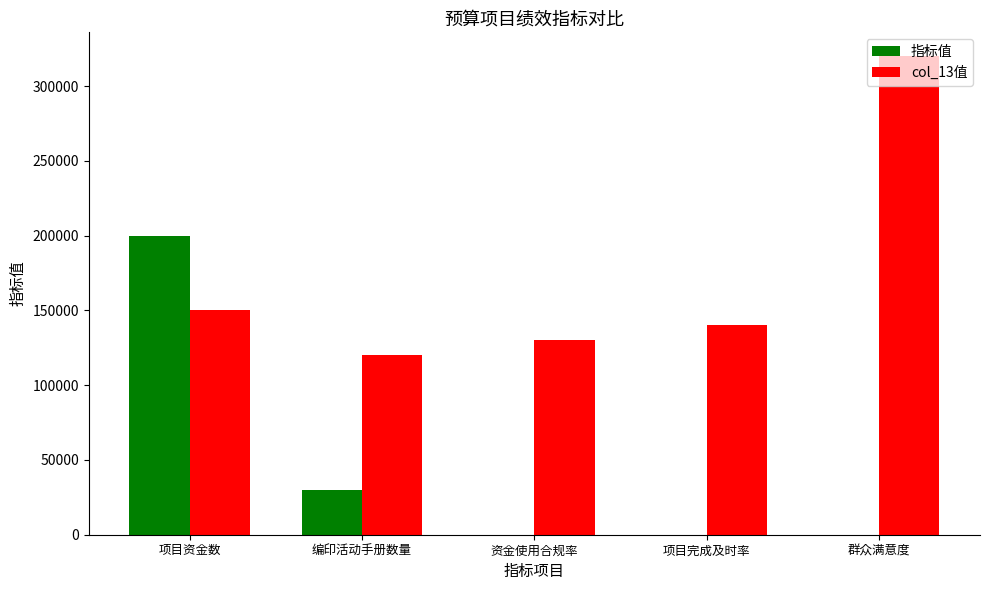

Is it true that col_13值 equals 149999 at 项目资金数?

True